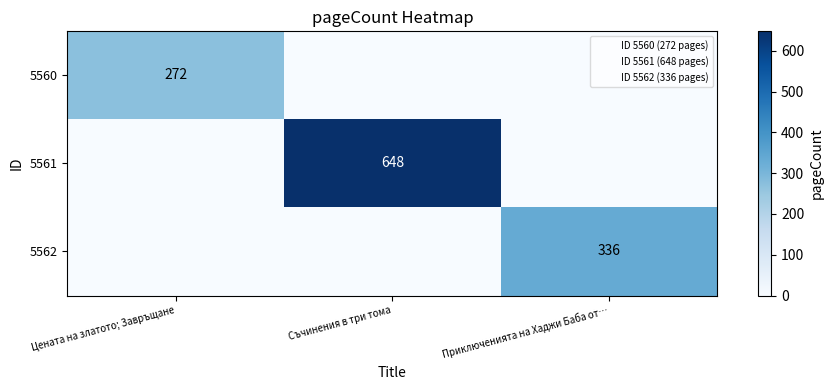

The 5562 series shows 543 at Приключенията на Хаджи Баба от…. True or false?

False